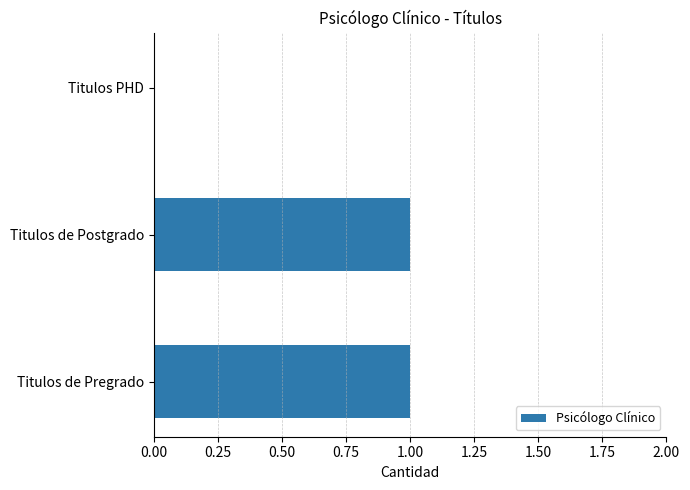

Reading top to bottom, what are all the values shown in this chart?

Titulos PHD=0	Titulos de Postgrado=1	Titulos de Pregrado=1